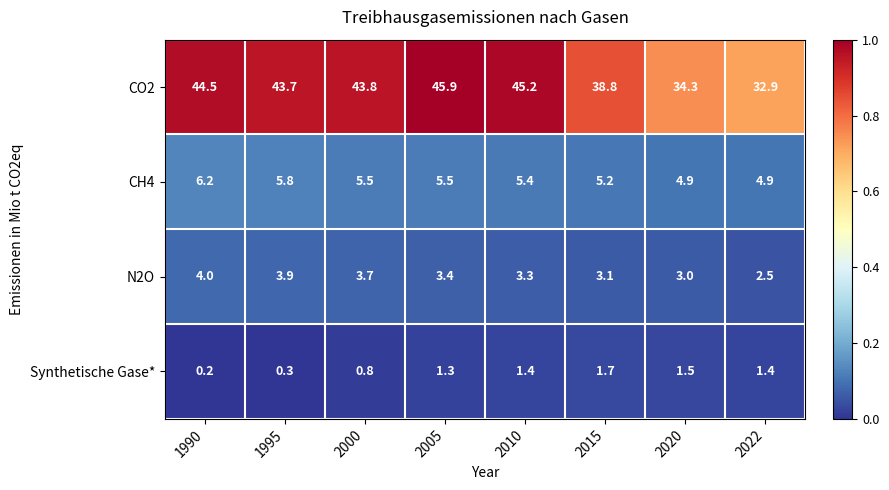

Rank the series by their maximum value, from lowest to highest.

Synthetische Gase*, N2O, CH4, CO2